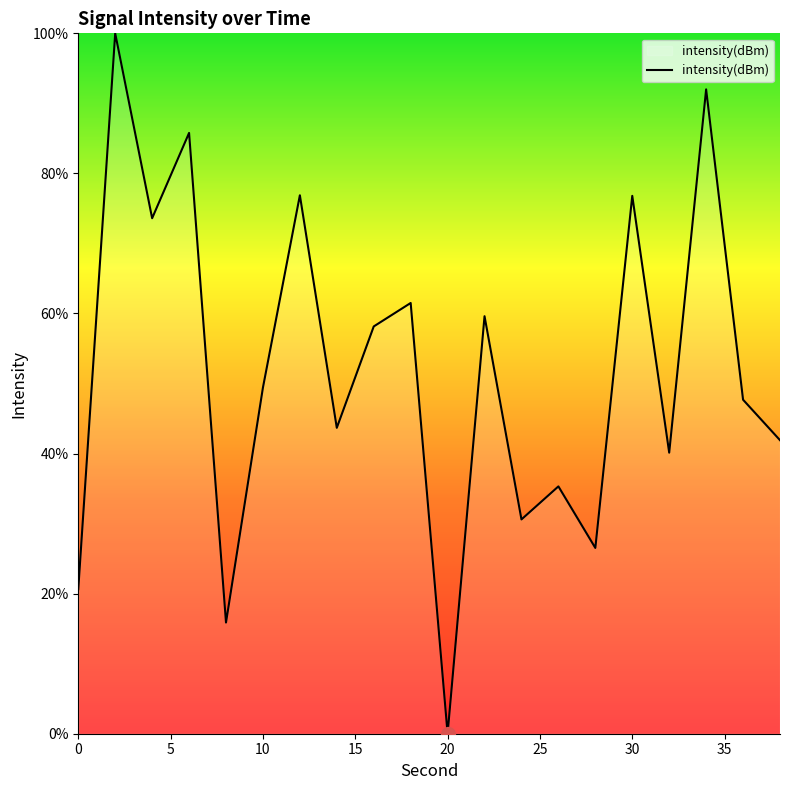

What is the maximum value shown in the chart?

100.0